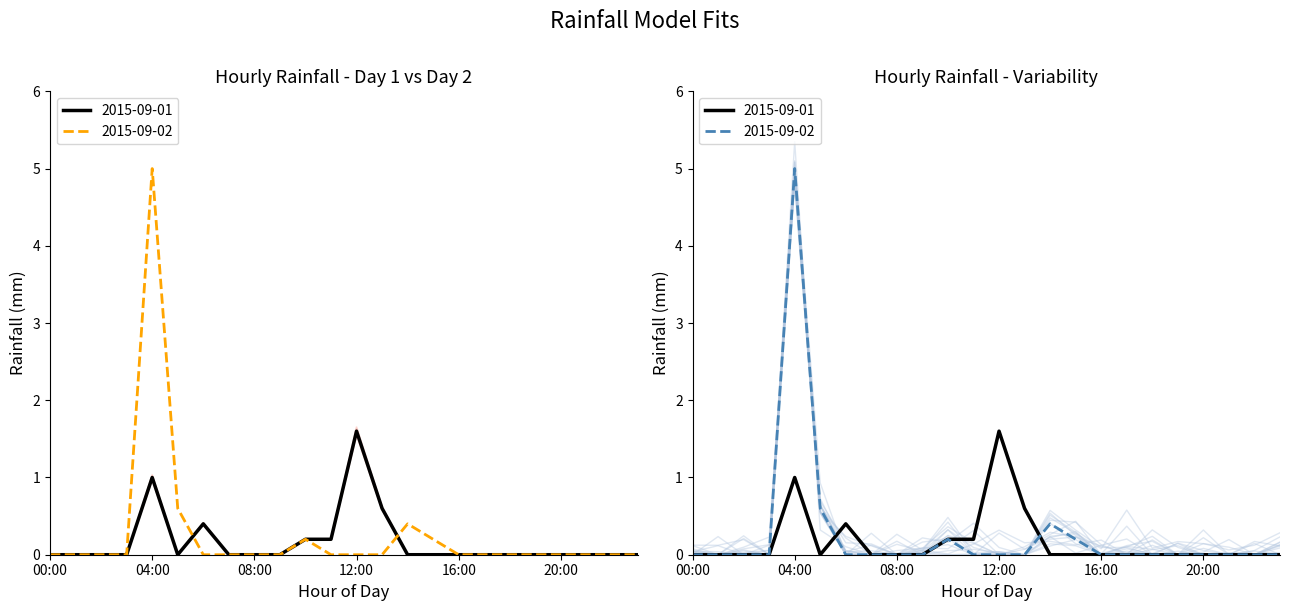

Which category has the lowest value across all series?

00:00